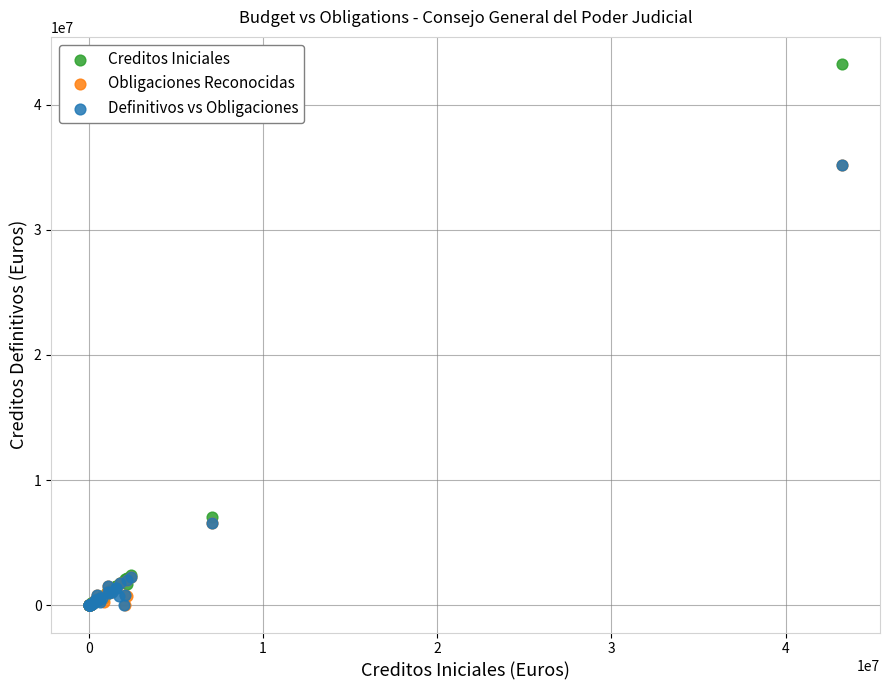

Which series reaches the maximum Y coordinate?

Creditos Iniciales